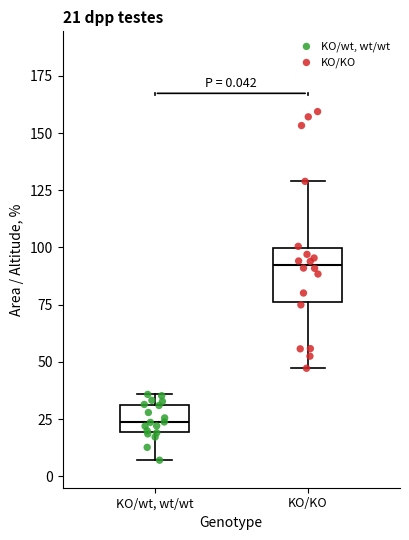

Which box's median line is the highest?

KO/KO